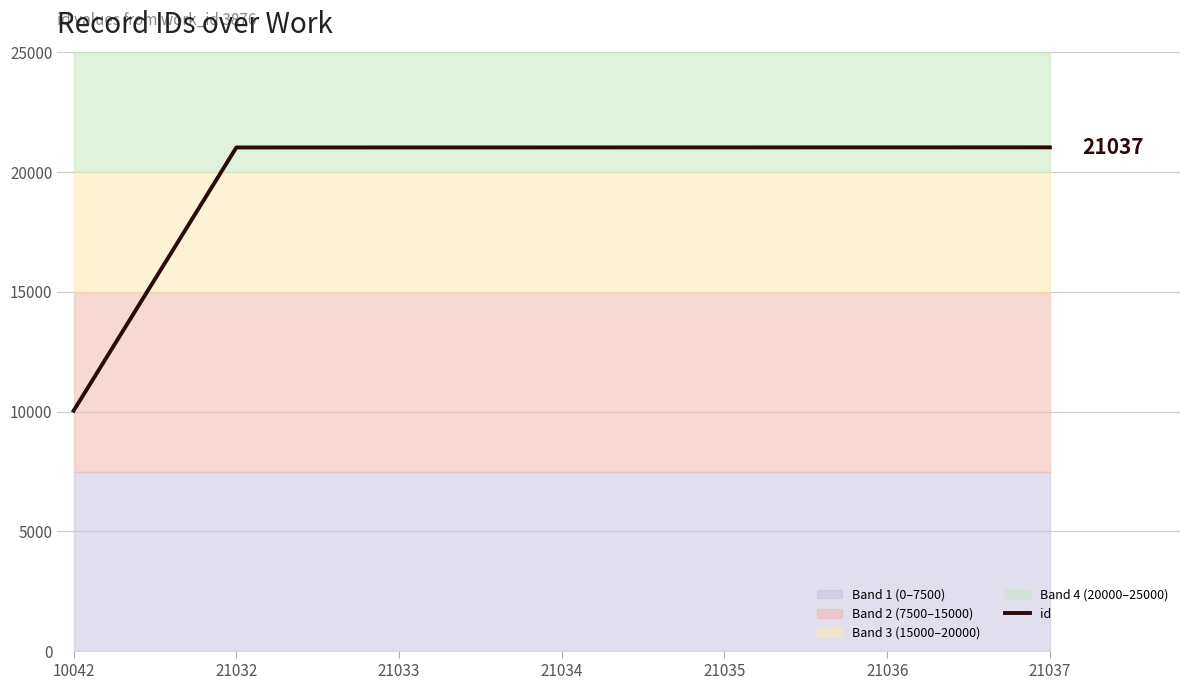

Does the chart display data point markers on the line(s)?

No